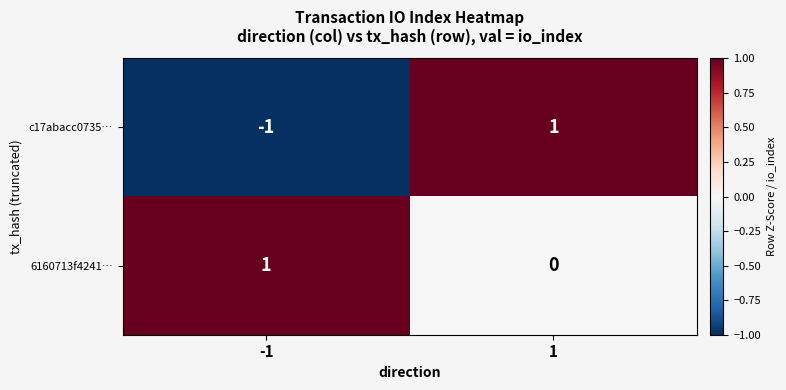

How many values in c17abacc0735… are below zero?

1